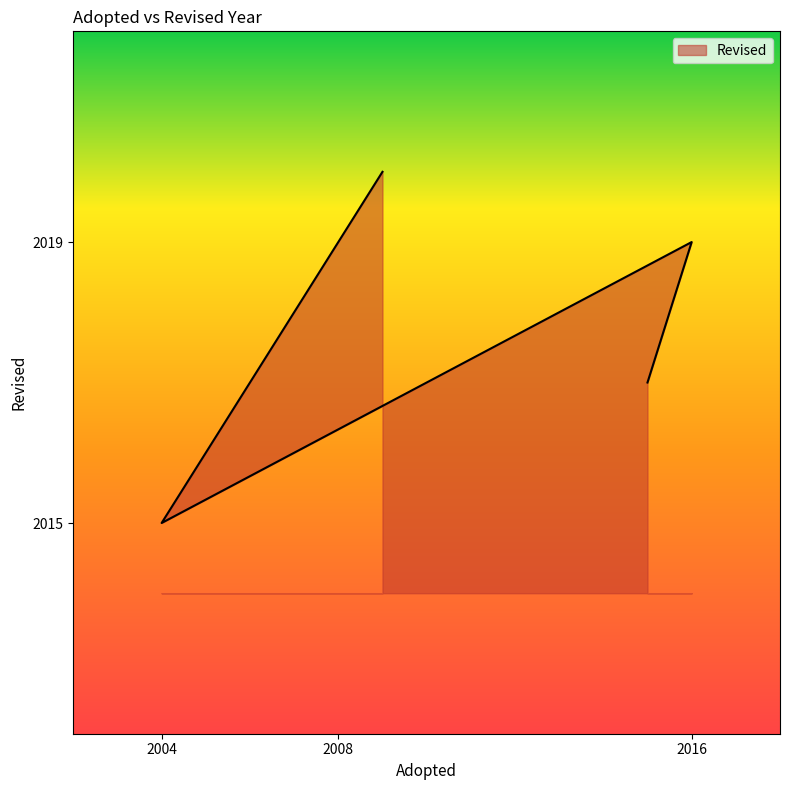

Approximately how many times larger is the value at 2016 compared to 2004?

1.0